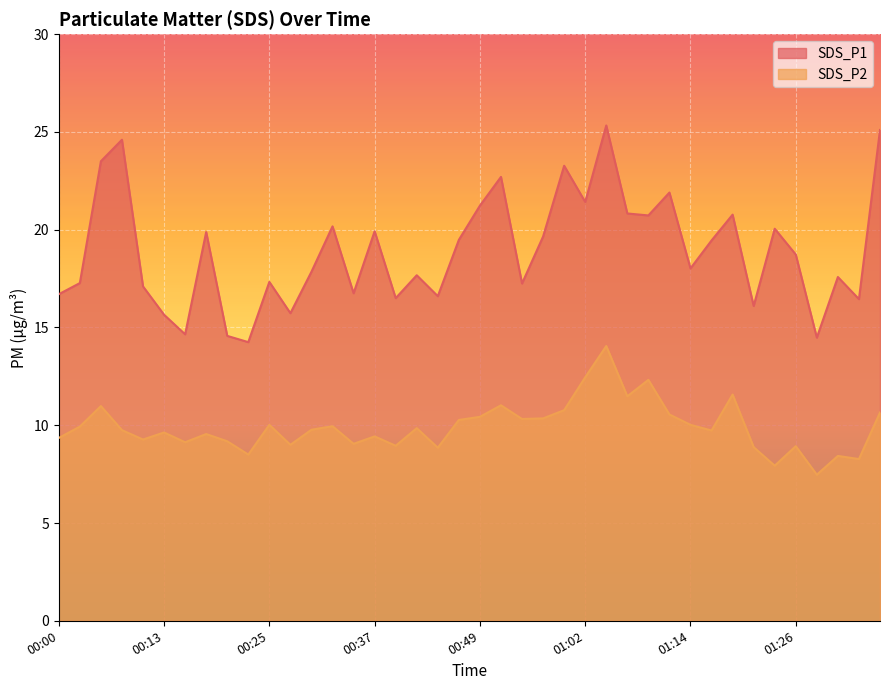

What is the label of the 35th point from the right?

00:13